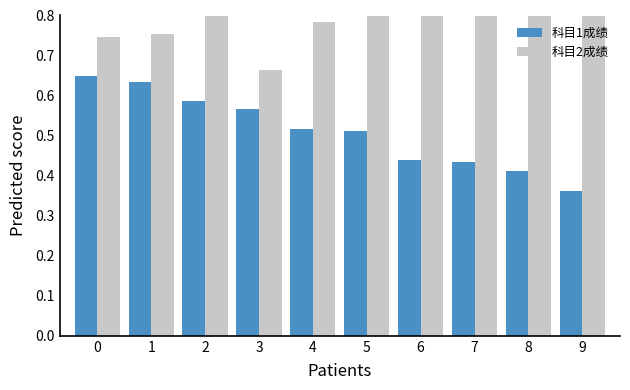

What is the average value of the 科目2成绩 series?

0.8